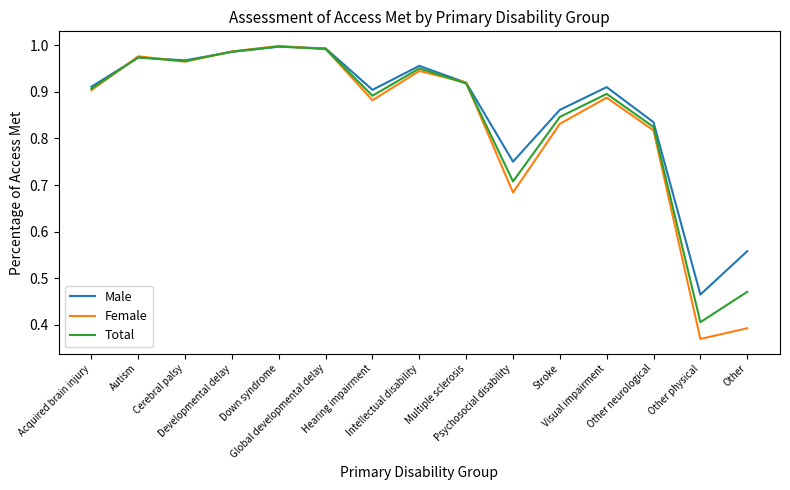

What are all the series names shown in the legend?

Male, Female, Total